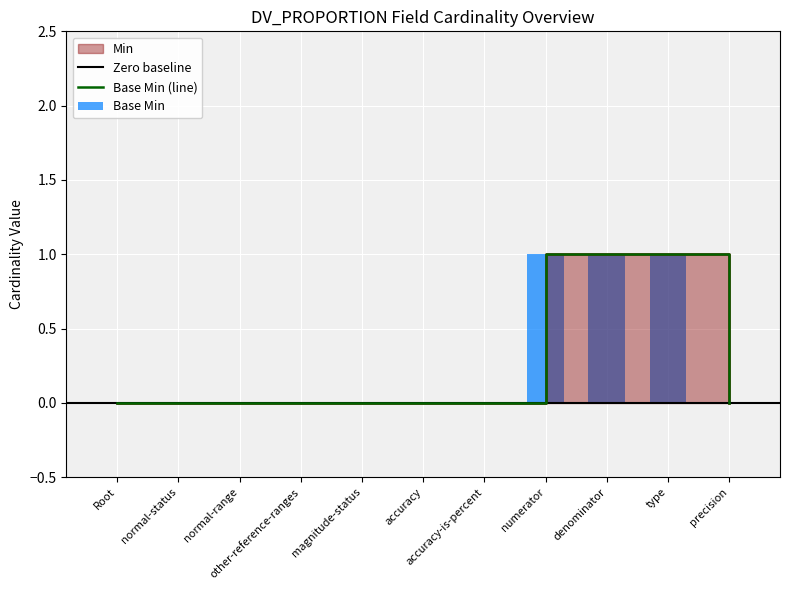

Which series has the largest total across all categories?

Min